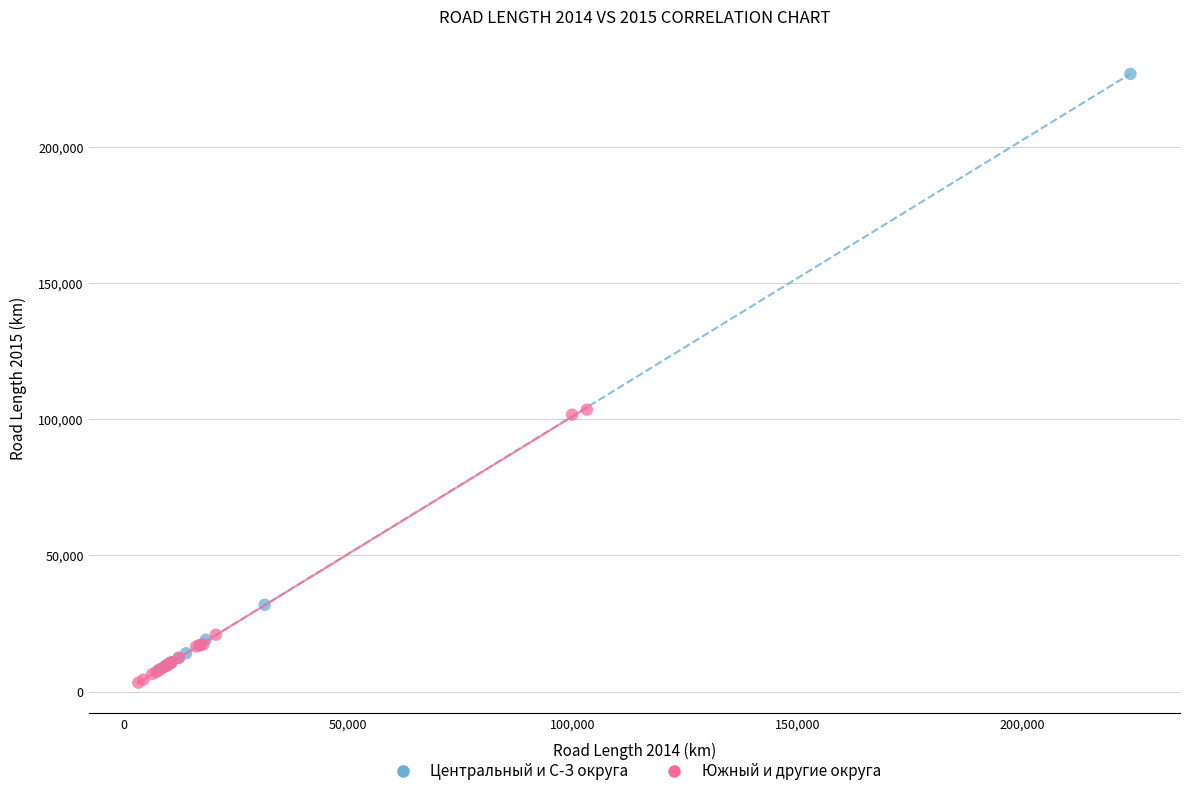

Which series contains the highest Y value?

Центральный и С-З округа